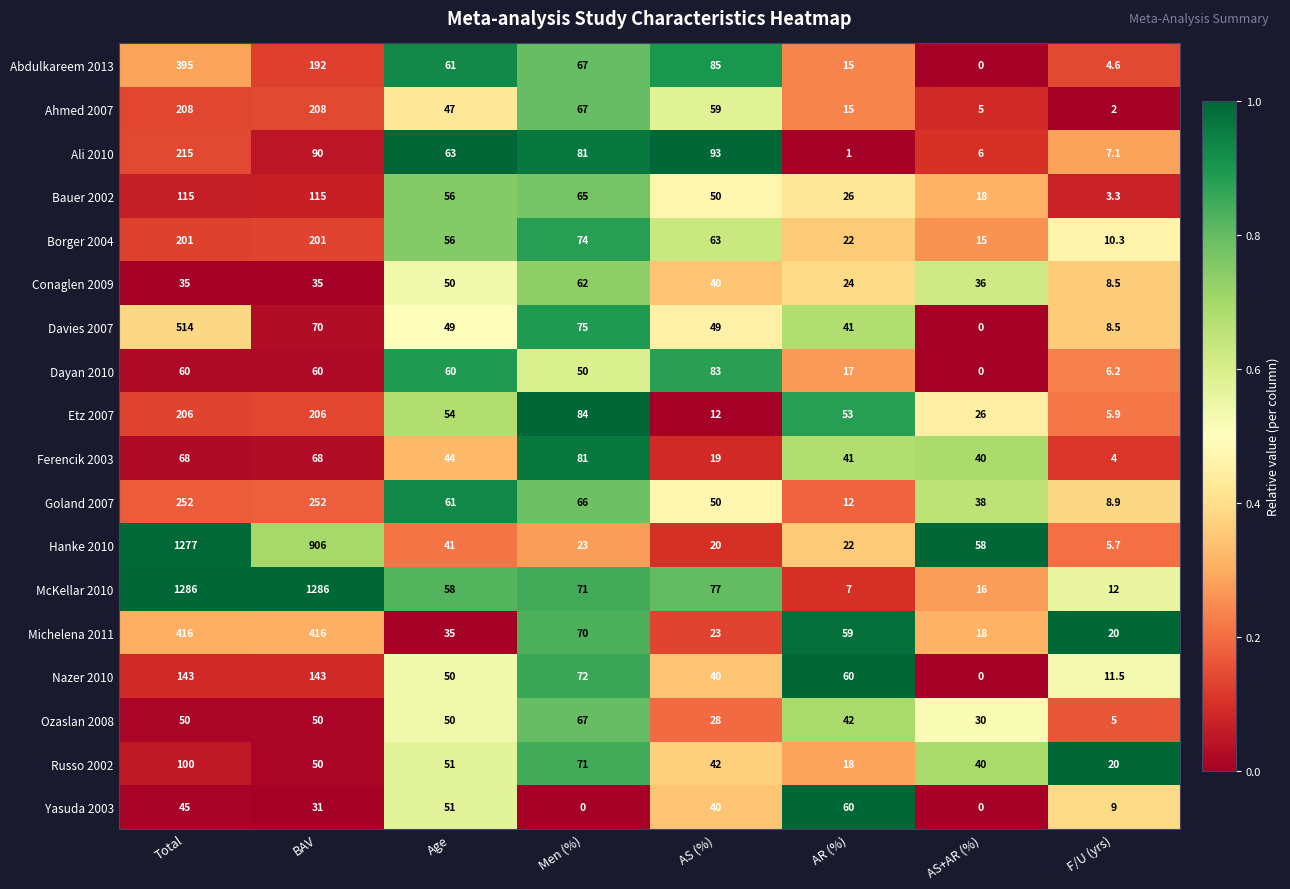

Count the Dayan 2010 values in the range 17 to 60.

5